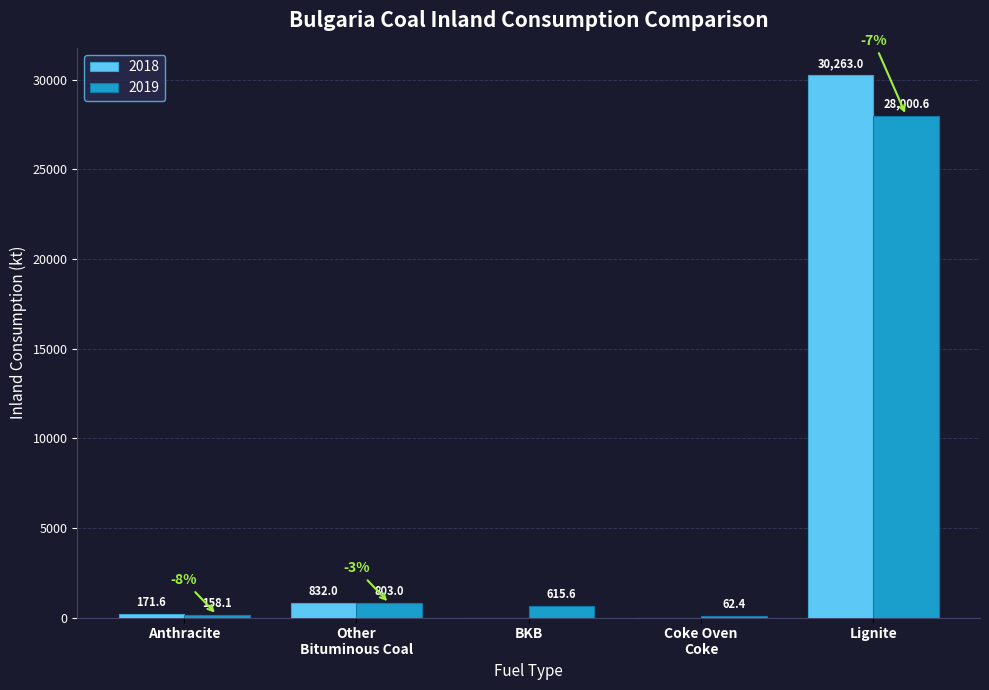

What is the greatest value displayed?

30263.0